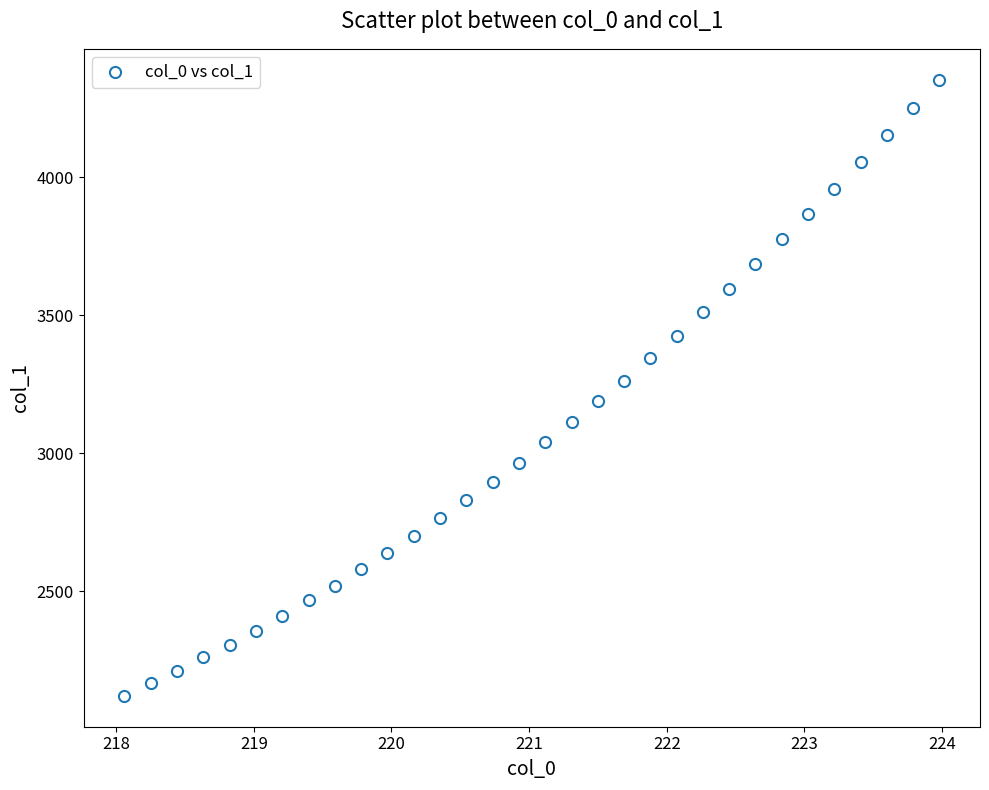

What is the range of Y values (max minus min)?

2232.4